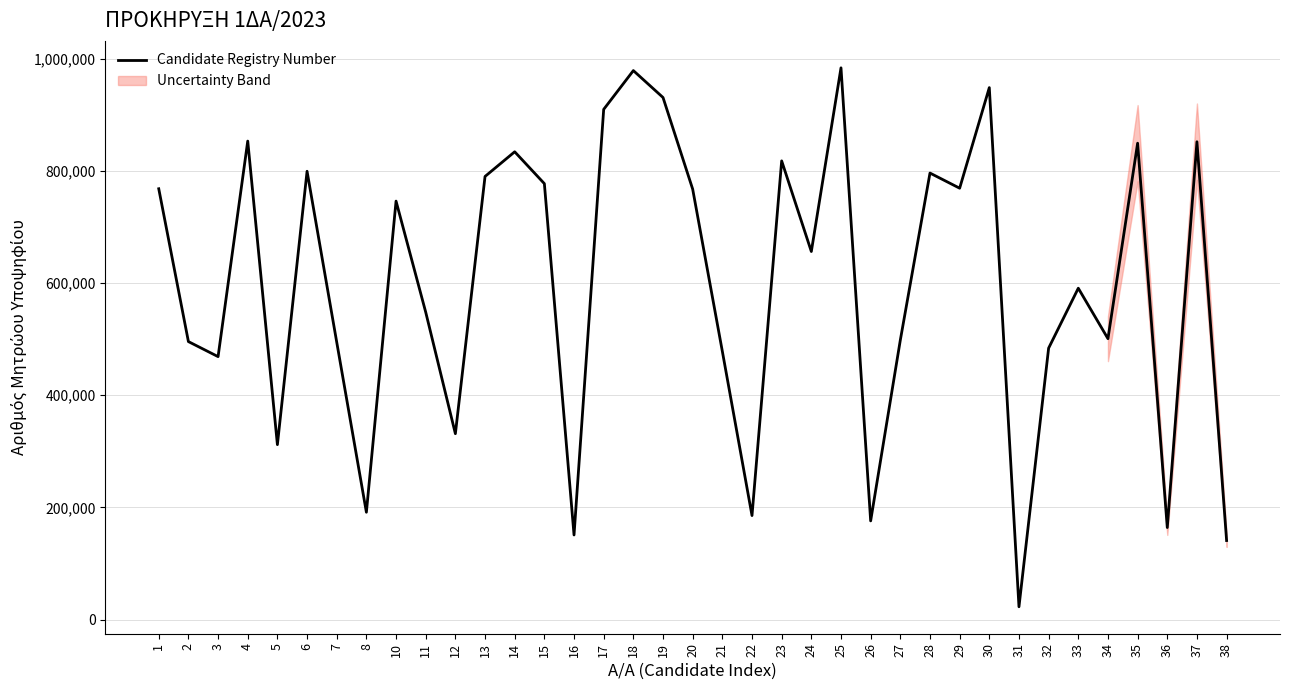

What is the smallest value displayed?

22934